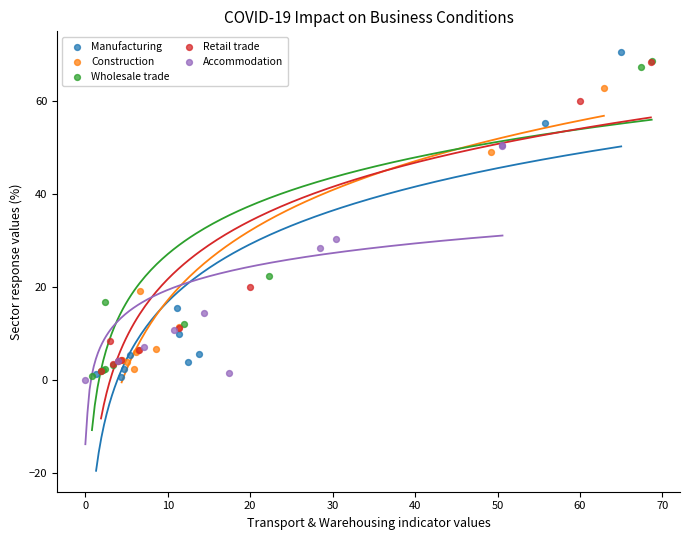

What are all the series names shown in the legend?

Manufacturing, Construction, Wholesale trade, Retail trade, Accommodation